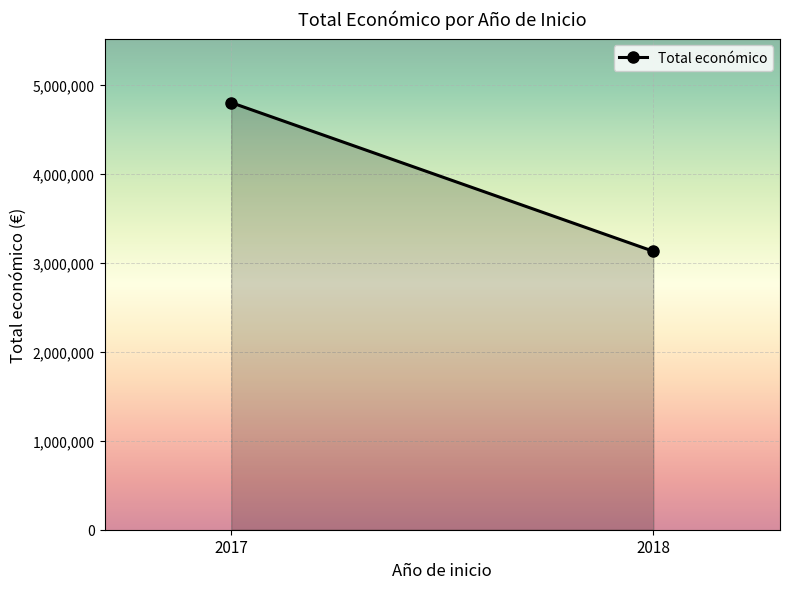

What value does the data have at 2018?

3131674